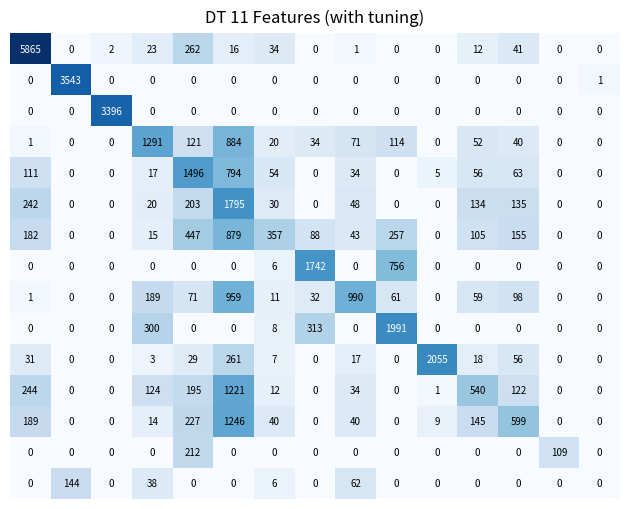

At how many categories does at least one series exceed 2882?

3